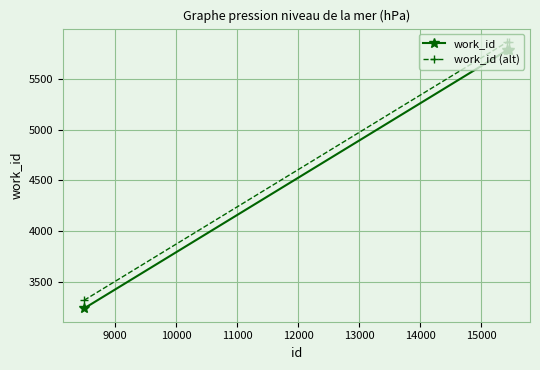

What is the sum of all work_id values?

14807